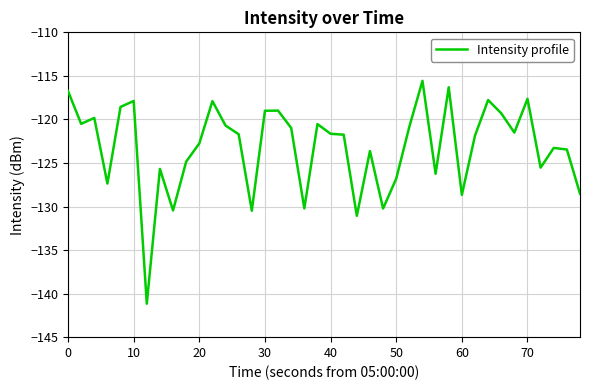

True or false: the data has more than 2 interior local peaks.

True